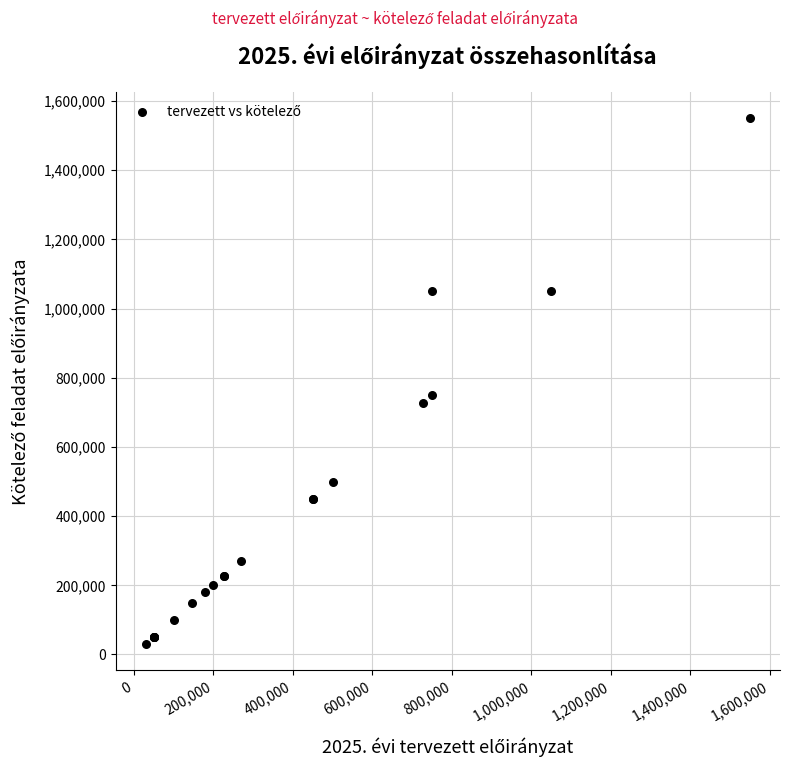

What Y value in the scatter plot is closest to 790000?

750000